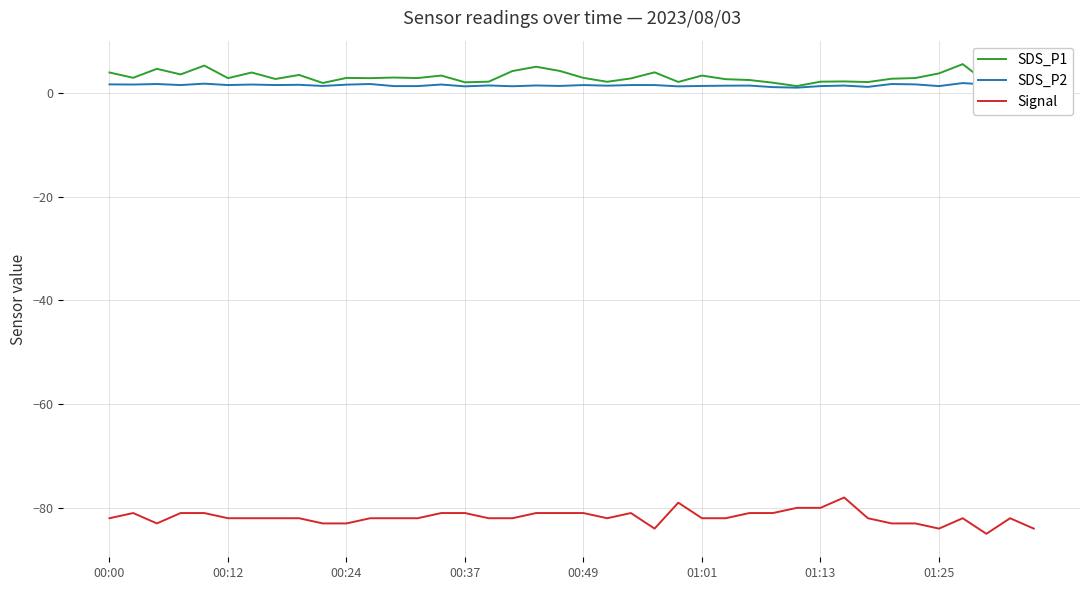

What is the minimum value for Signal?

-85.0